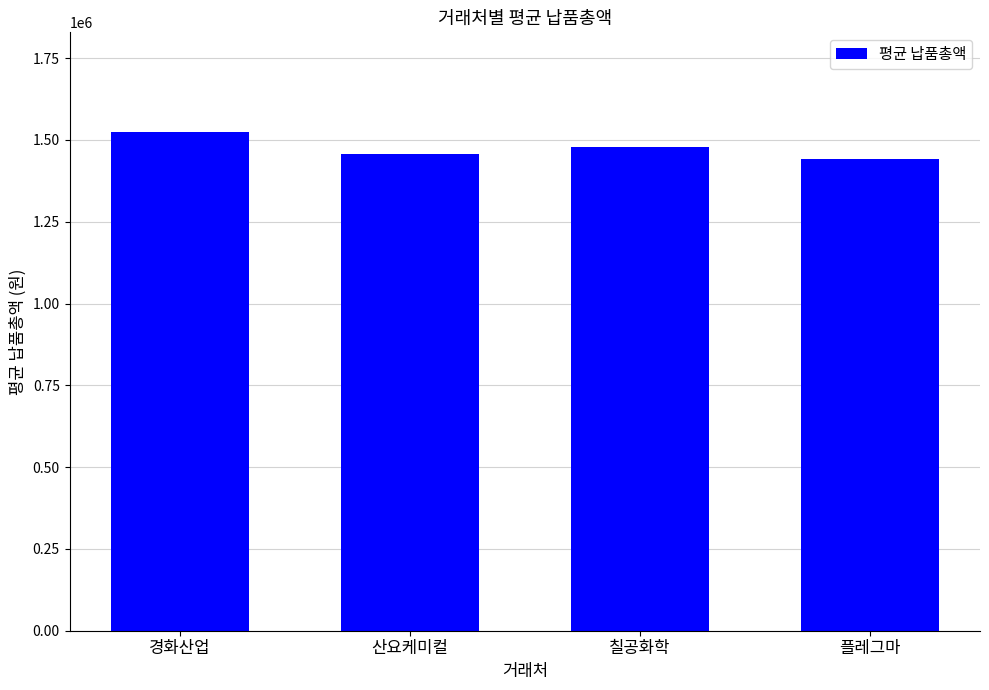

Which category has the highest value across all series?

경화산업